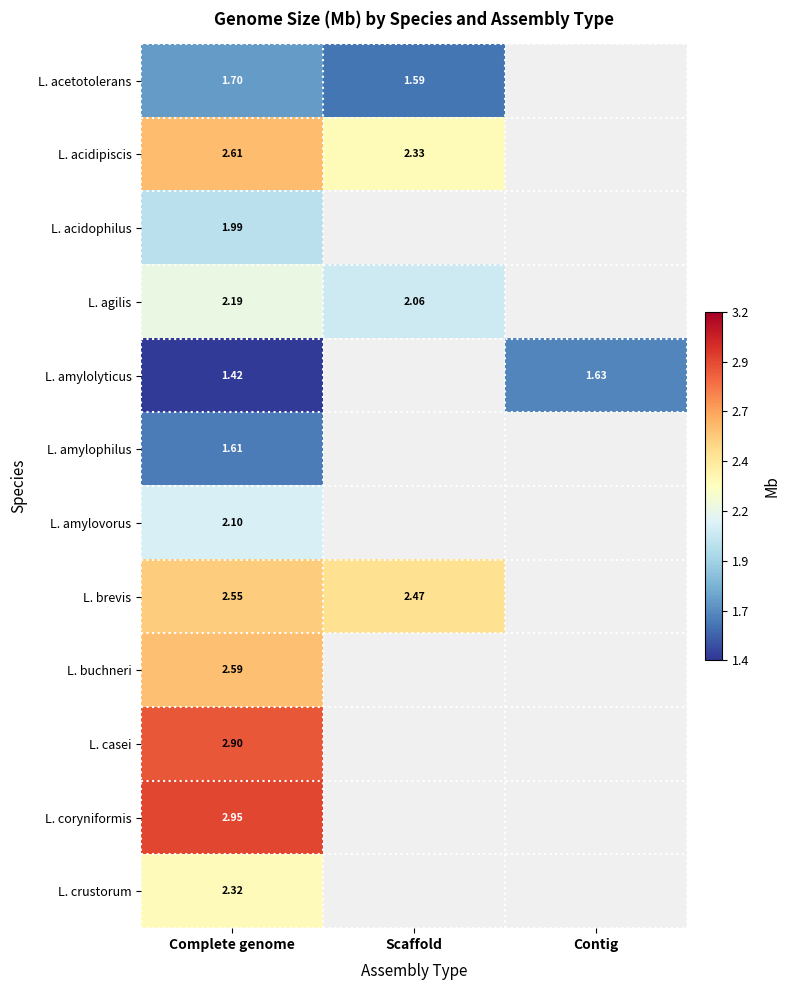

Count the number of data series in this chart.

12